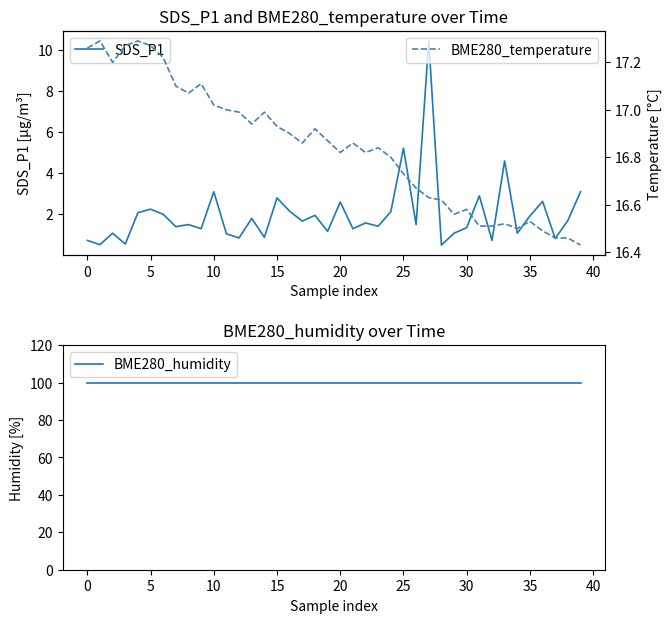

True or false: SDS_P1 and BME280_humidity intersect in this chart.

False